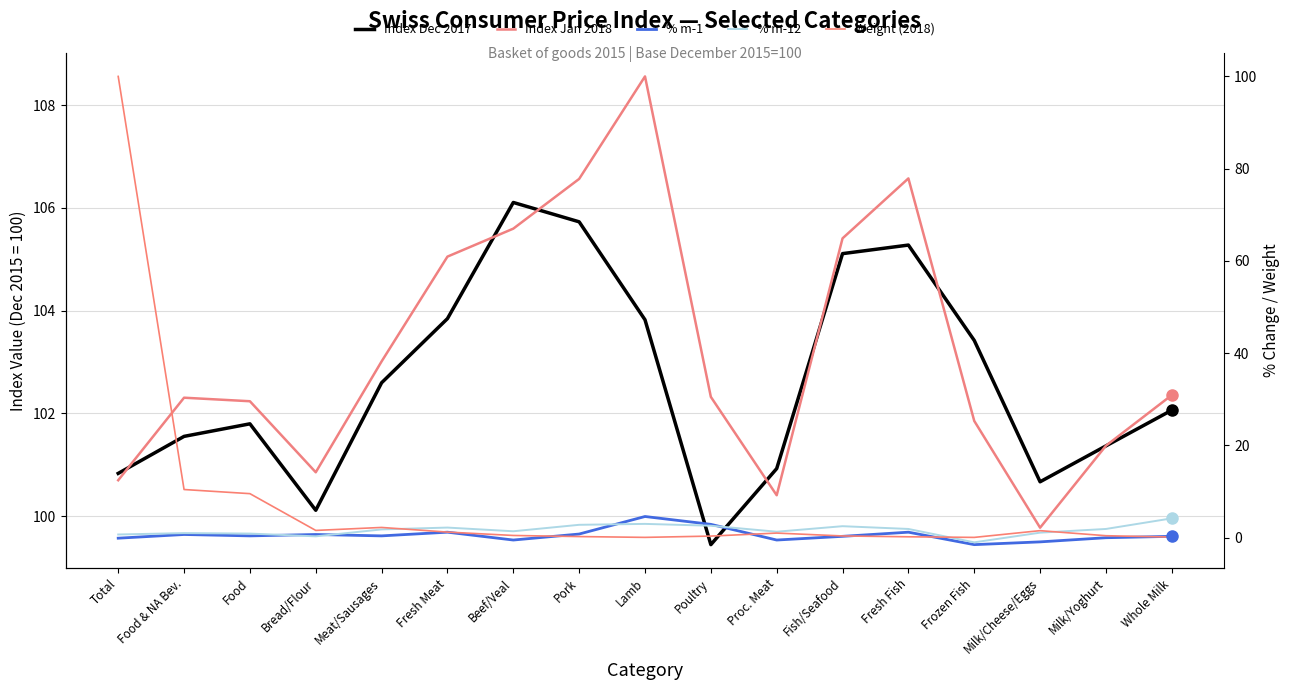

At which label does Index Jan 2018 first exceed 102?

Food & NA Bev.